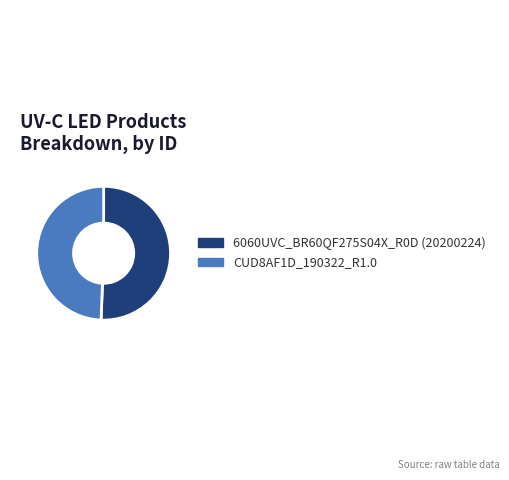

Does 6060UVC_BR60QF275S04X_R0D (20200224) represent more than half of the total?

Yes